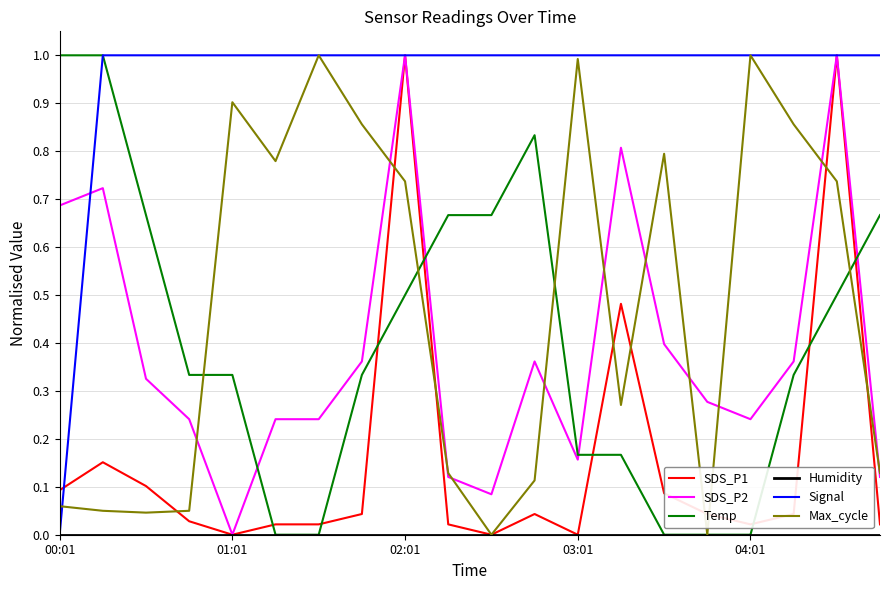

What is the maximum value for Max_cycle?

1.0